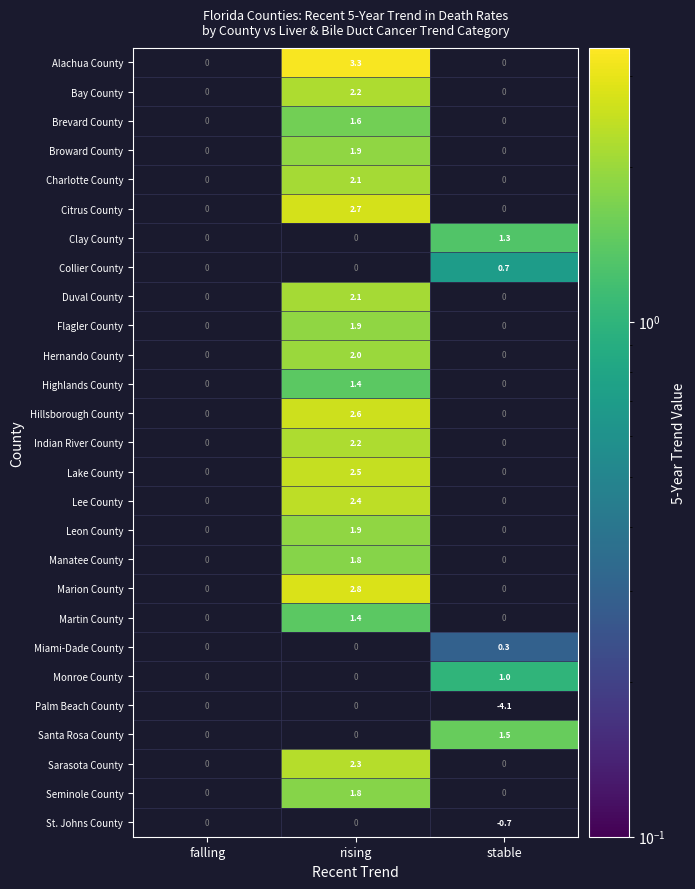

Which series has the largest total across all categories?

Alachua County